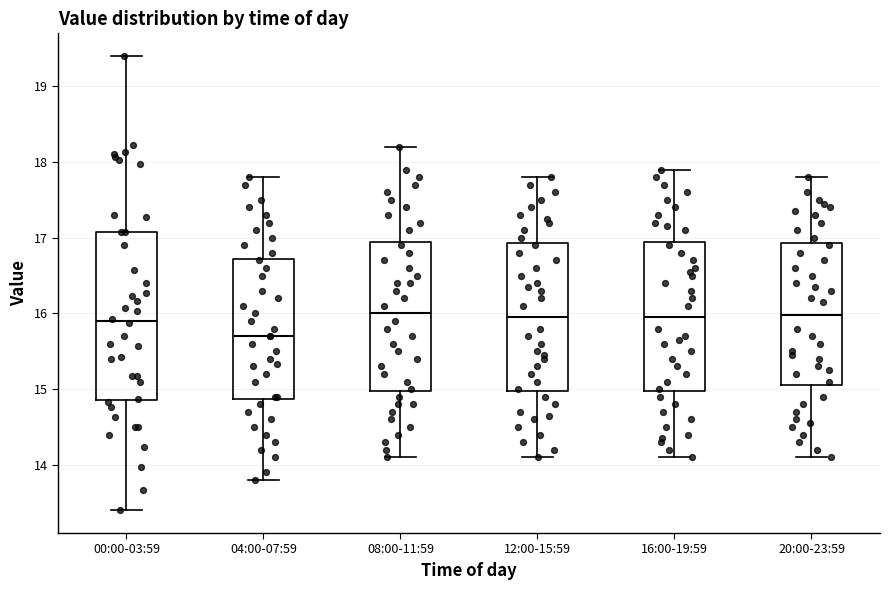

Which box is the tallest, from its lower edge to its upper edge?

00:00-03:59